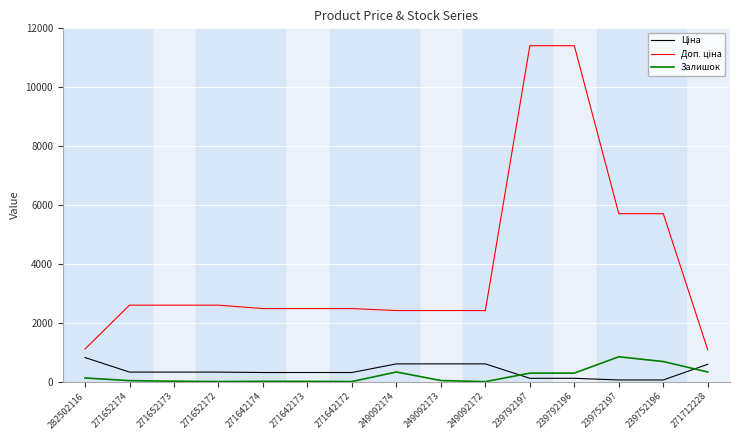

The value of Залишок at 239752196 is 683.0. True or false?

True